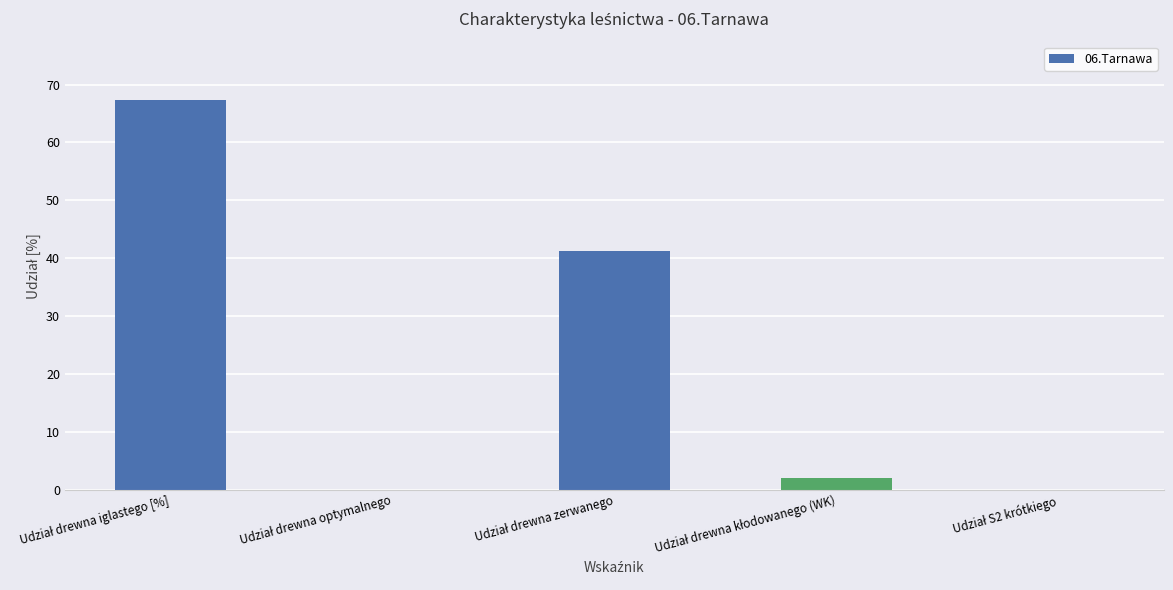

What is the sum of all values?

110.6